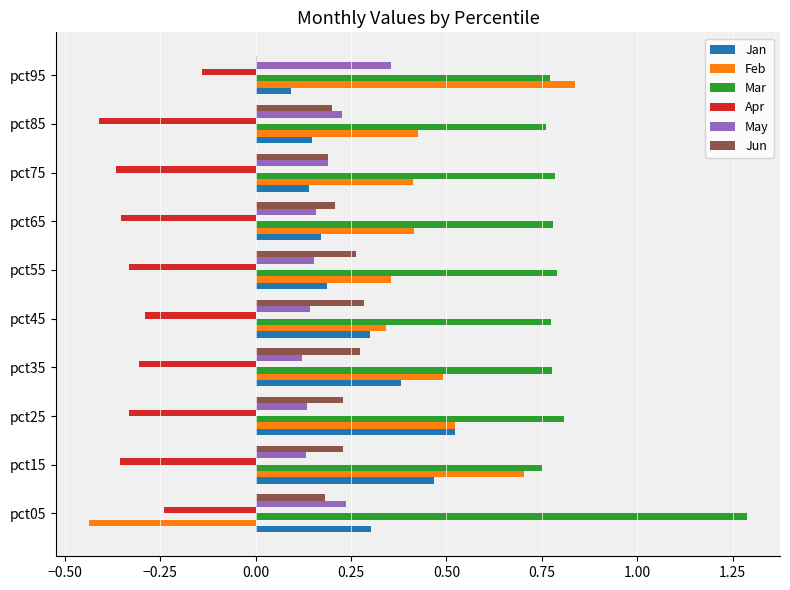

Which series has the largest total across all categories?

Mar